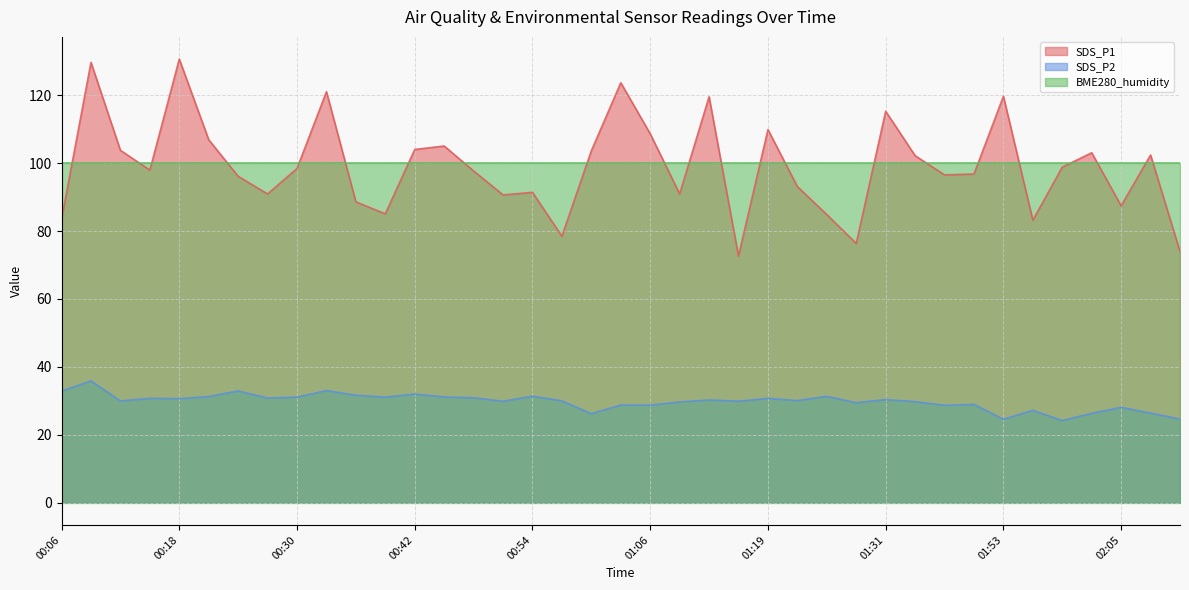

At how many categories does at least one series exceed 102?

17